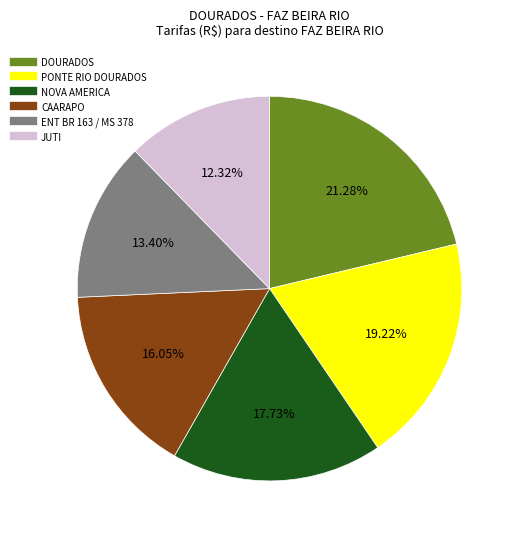

To the nearest percent, what is the average slice percentage?

17%